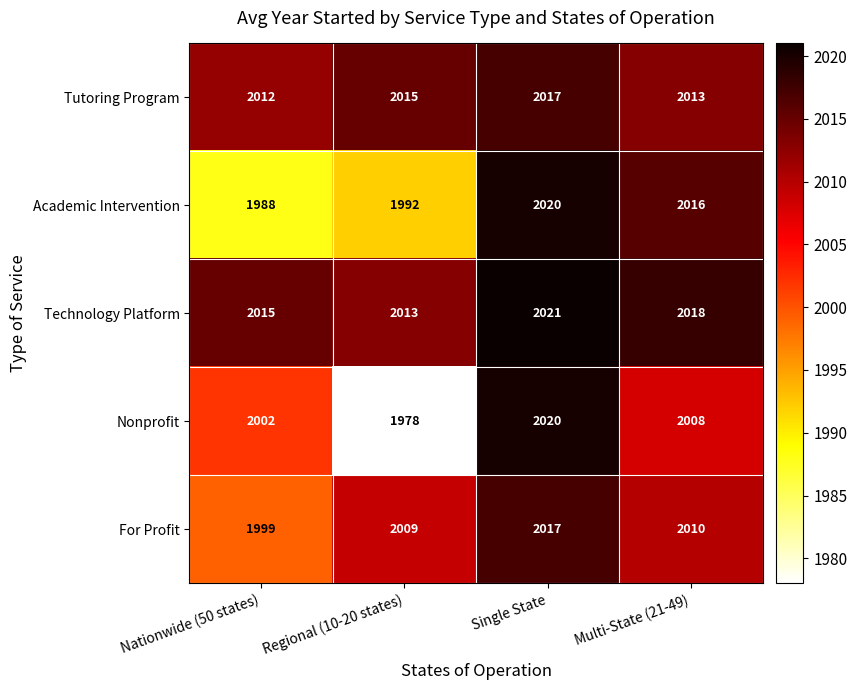

Is it true that Nonprofit equals 2008 at Multi-State (21-49)?

True